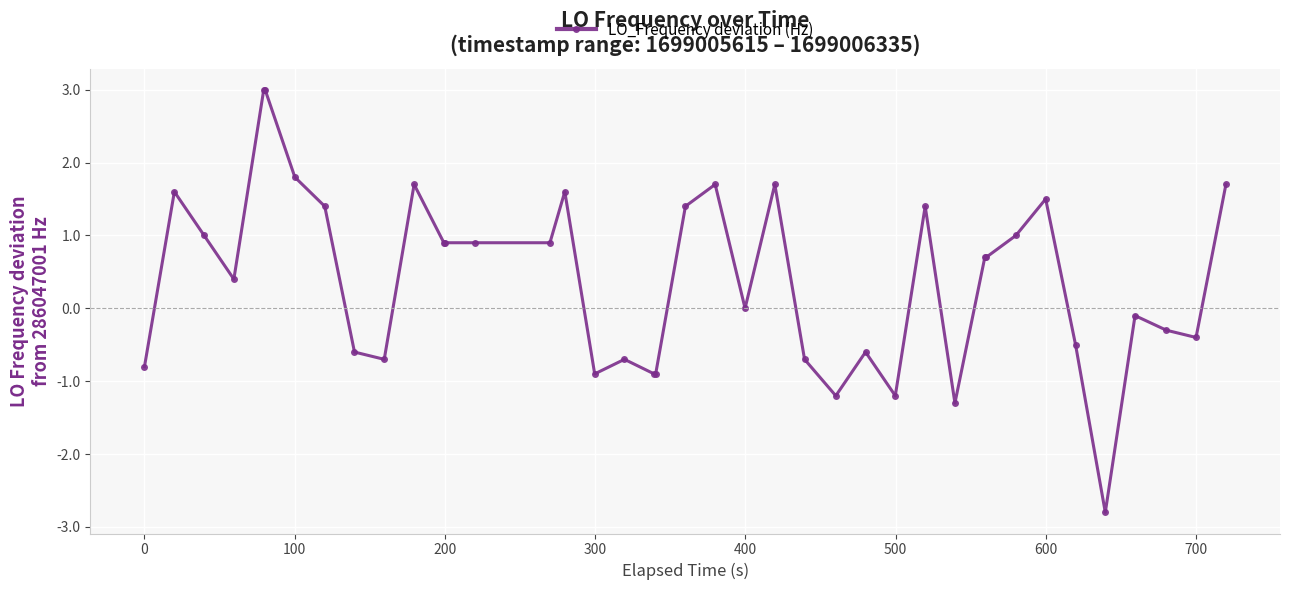

What is the greatest value displayed?

3.0